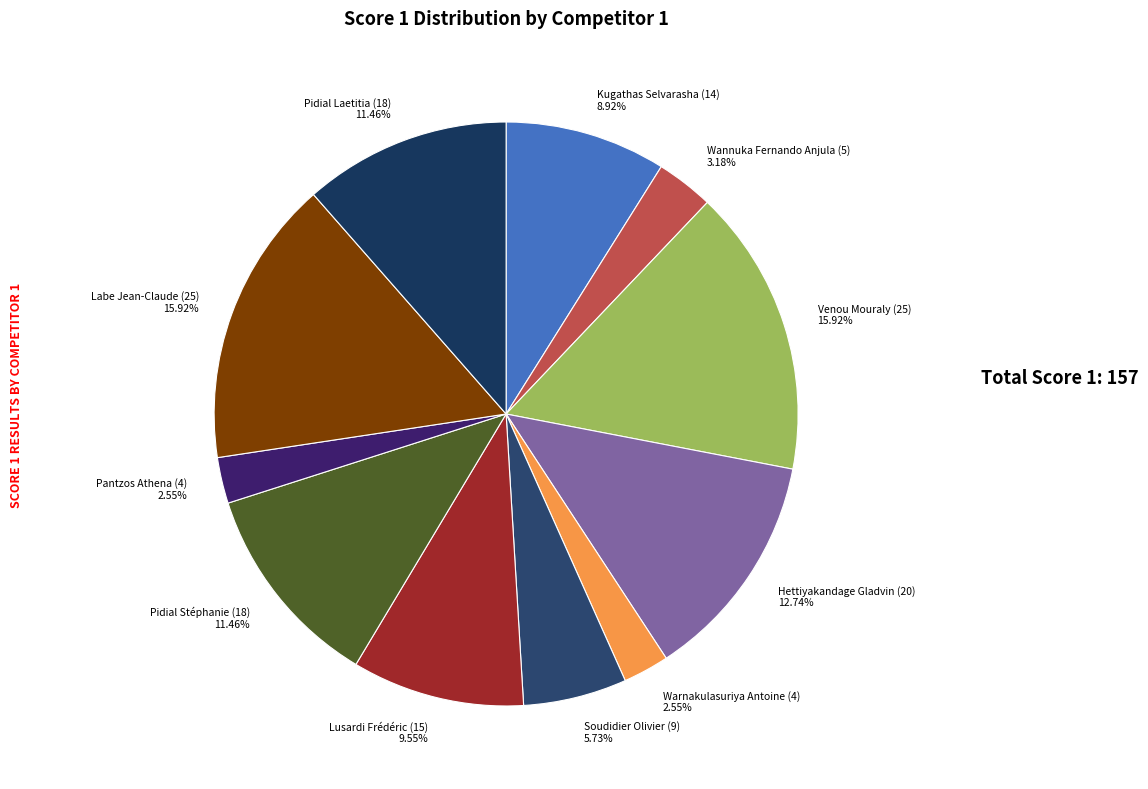

Does any single category account for the majority?

No